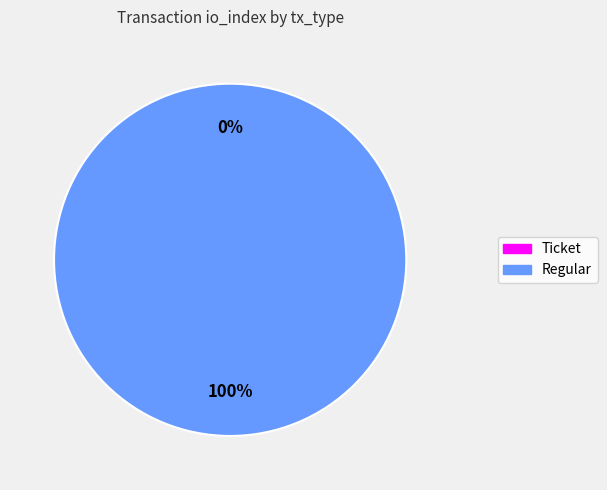

How many segments does this pie chart have?

2